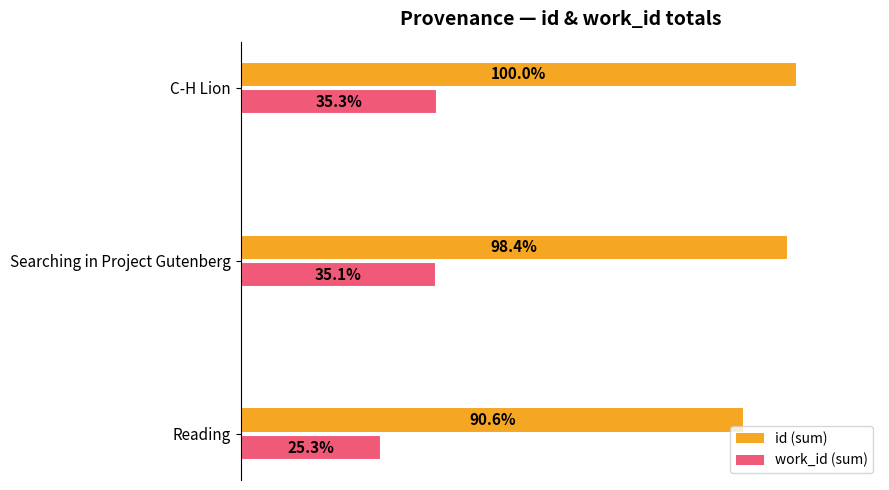

Is the value of id (sum) at Reading greater than the value of work_id (sum) at Reading?

Yes